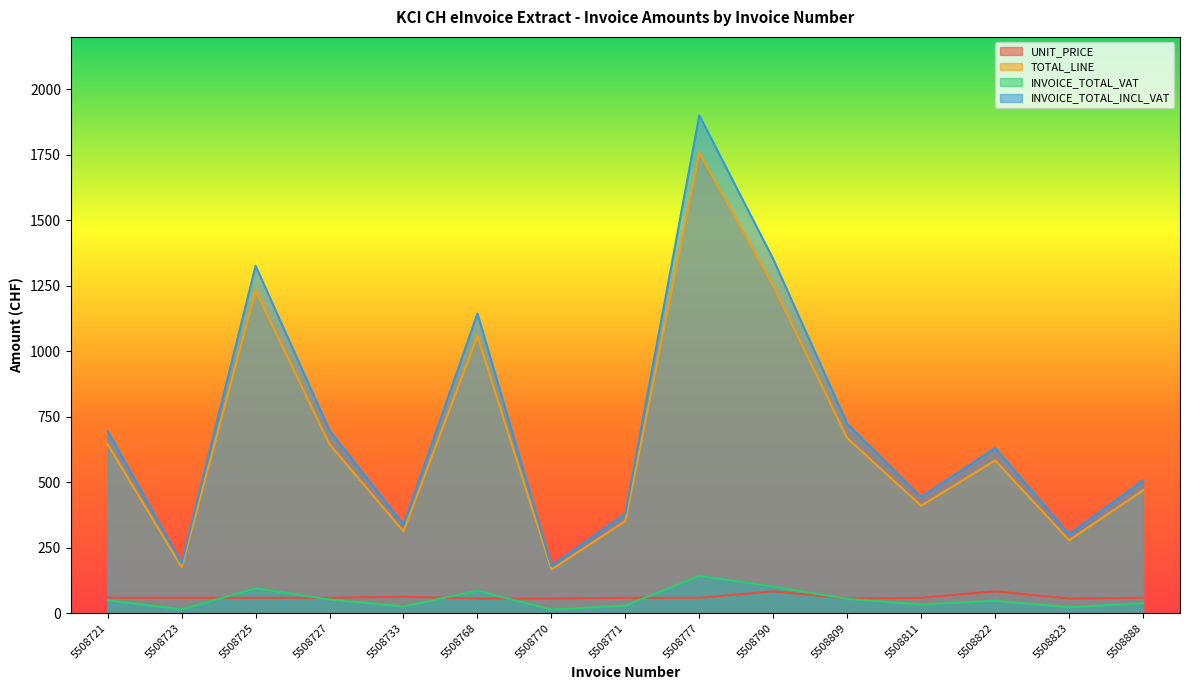

List the labels in order of INVOICE_TOTAL_VAT value, smallest first.

5508770, 5508723, 5508823, 5508733, 5508771, 5508811, 5508888, 5508822, 5508721, 5508727, 5508809, 5508768, 5508725, 5508790, 5508777